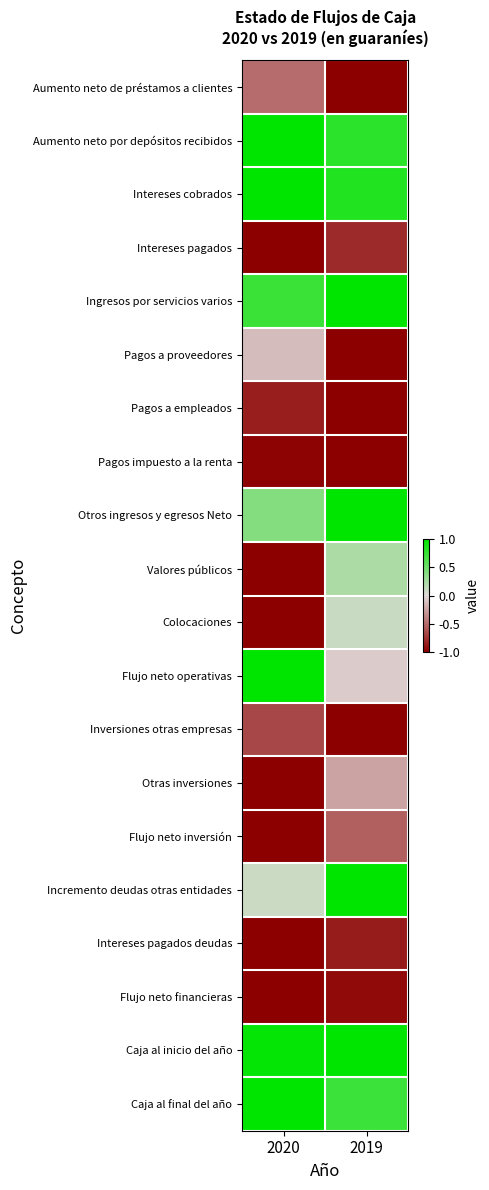

Which has a higher value, 2019 or 2020?

2020